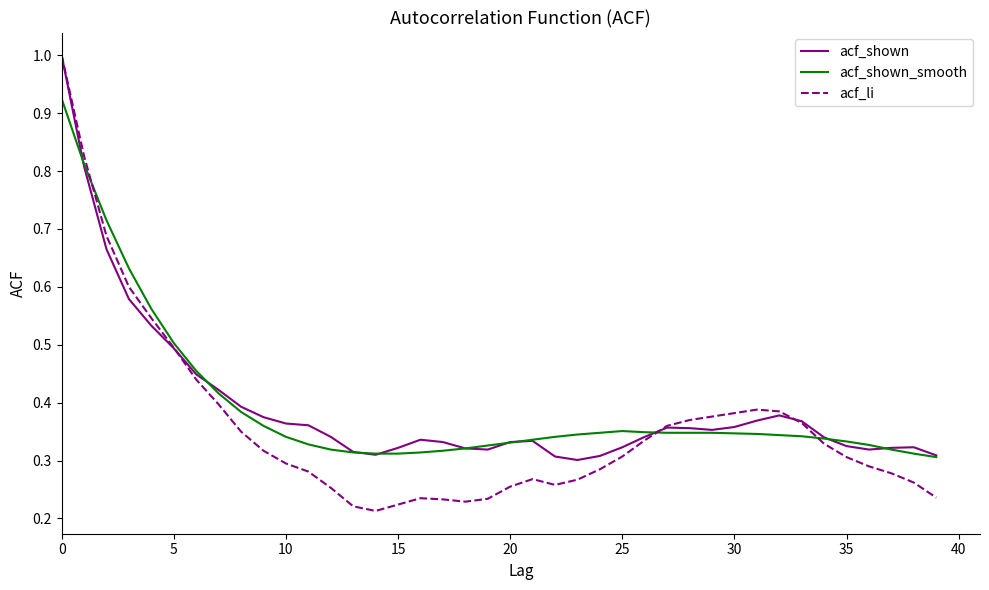

Is this an area chart (filled region under the line)?

No